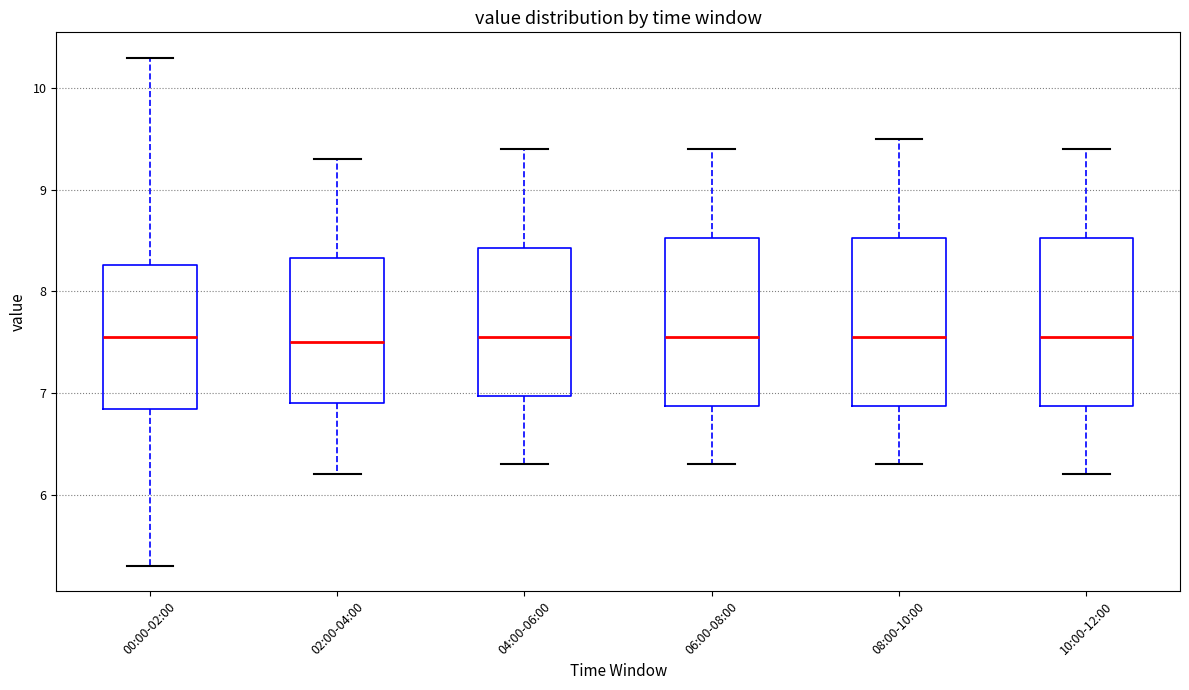

Reading left to right, read every box against the y-axis: the position of its median line, the range the box covers, and the ends of its whiskers. The values are not printed on the chart, so give them approximately, as read against the axis.

00:00-02:00: median 7.6, box 6.8 to 8.3, whiskers 5.3 to 10.3
02:00-04:00: median 7.5, box 6.9 to 8.3, whiskers 6.2 to 9.3
04:00-06:00: median 7.6, box 7.0 to 8.4, whiskers 6.3 to 9.4
06:00-08:00: median 7.6, box 6.9 to 8.5, whiskers 6.3 to 9.4
08:00-10:00: median 7.6, box 6.9 to 8.5, whiskers 6.3 to 9.5
10:00-12:00: median 7.6, box 6.9 to 8.5, whiskers 6.2 to 9.4